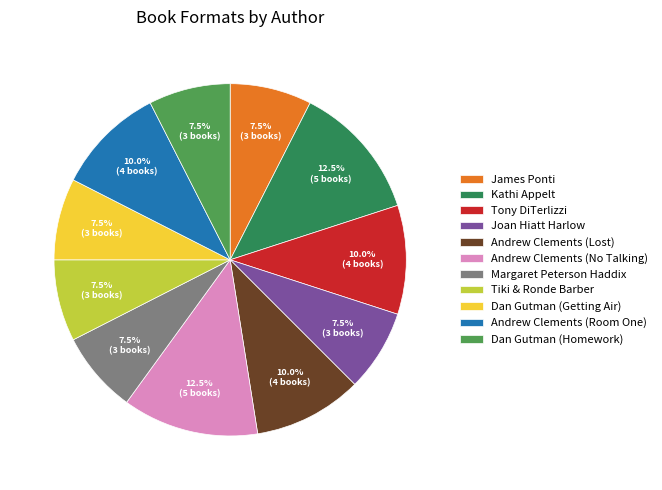

To the nearest percent, what is the average slice percentage?

9%